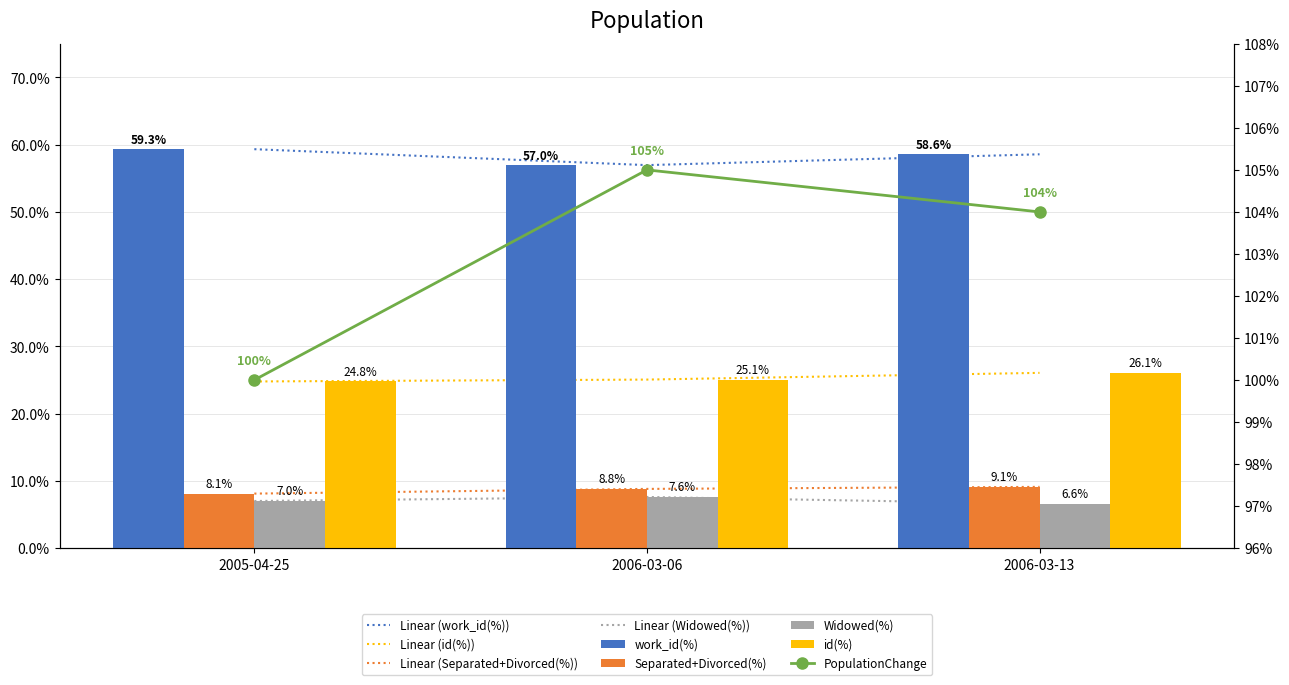

How many data points in work_id are less than 58?

1